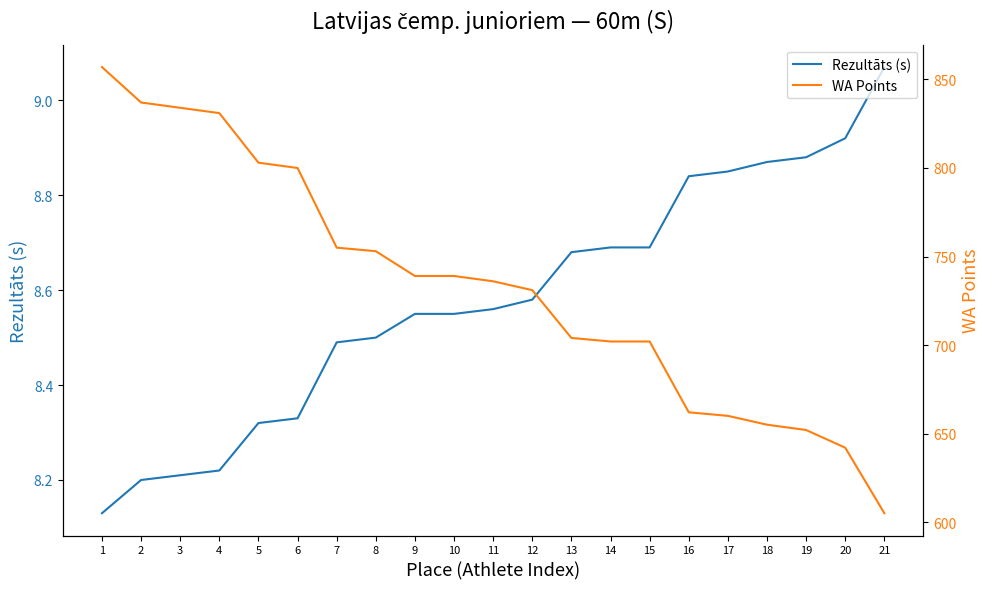

Reading left to right, transcribe all the data shown in this chart.

Rezultāts (s): 1=8.1	2=8.2	3=8.2	4=8.2	5=8.3	6=8.3	7=8.5	8=8.5	9=8.6	10=8.6	11=8.6	12=8.6	13=8.7	14=8.7	15=8.7	16=8.8	17=8.8	18=8.9	19=8.9	20=8.9	21=9.1
WA Points: 1=857.0	2=837.0	3=834.0	4=831.0	5=803.0	6=800.0	7=755.0	8=753.0	9=739.0	10=739.0	11=736.0	12=731.0	13=704.0	14=702.0	15=702.0	16=662.0	17=660.0	18=655.0	19=652.0	20=642.0	21=605.0